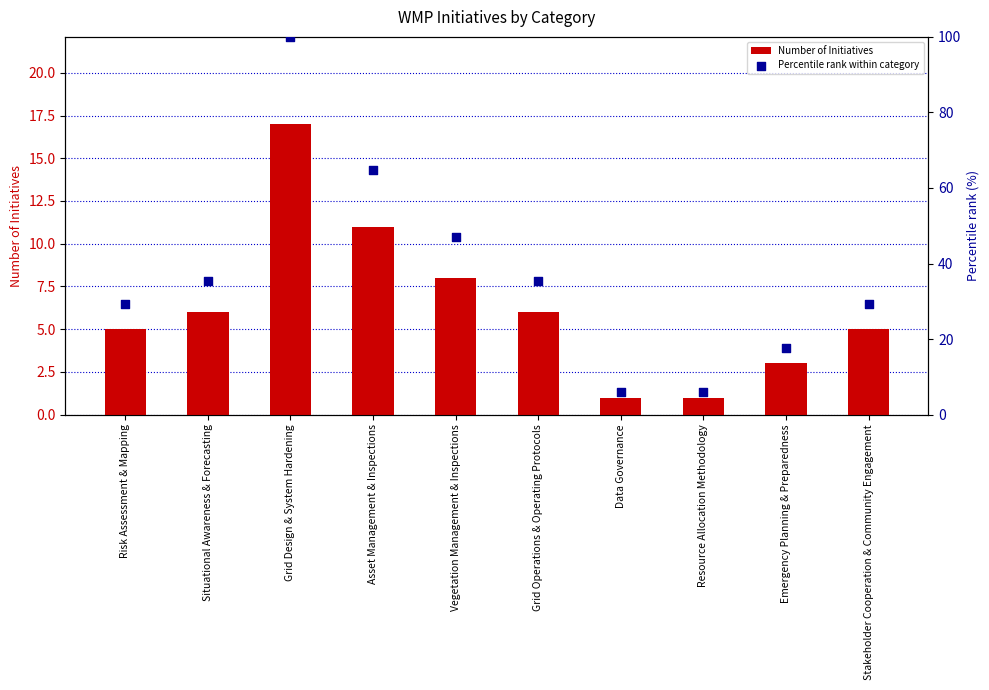

At which category is the sum across all series the highest?

Grid Design & System Hardening